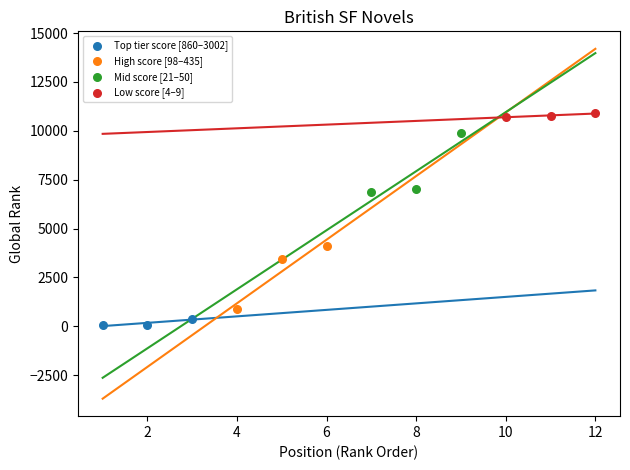

Which series reaches the maximum Y coordinate?

Low score [4–9]